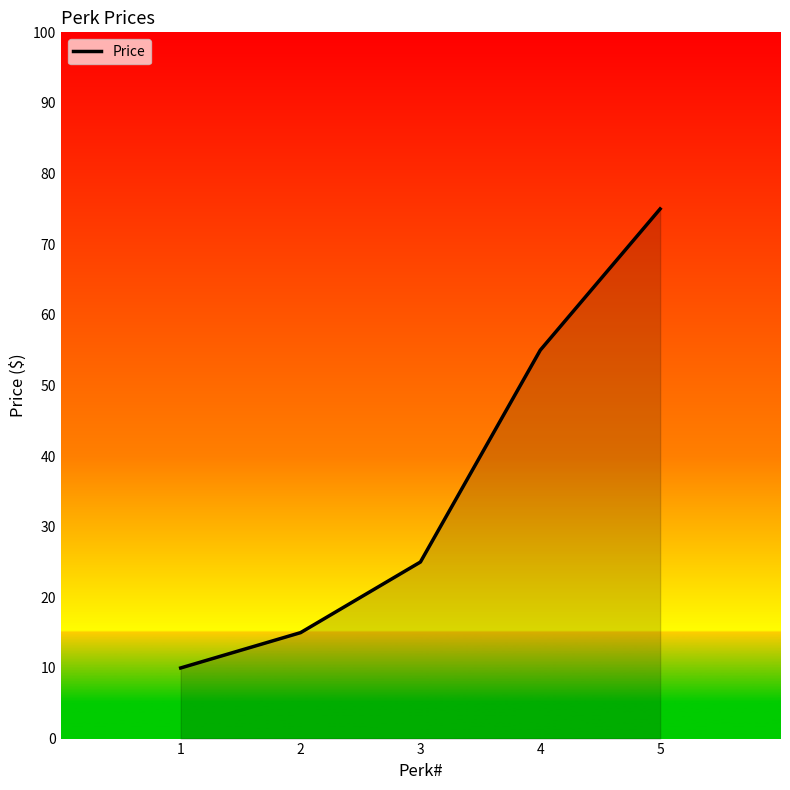

Rank the categories by value from lowest to highest.

1, 2, 3, 4, 5